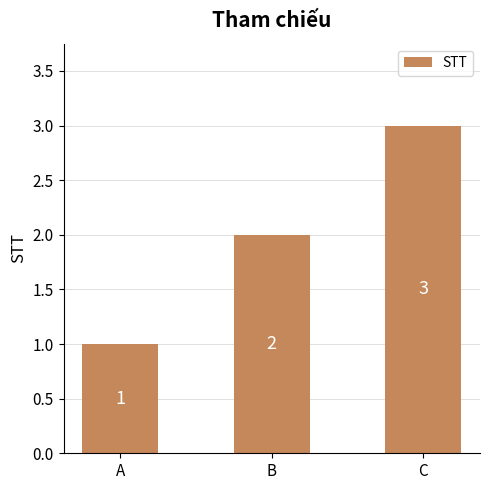

What is the difference between the second highest and minimum values?

1